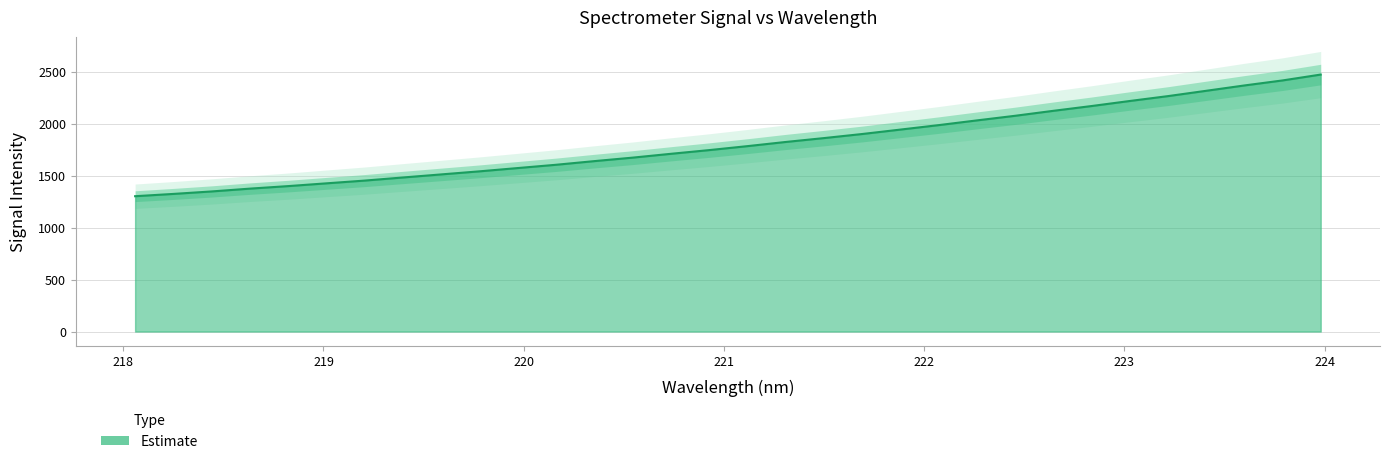

The chart shows a value of 949.0 at 219.0156. True or false?

False